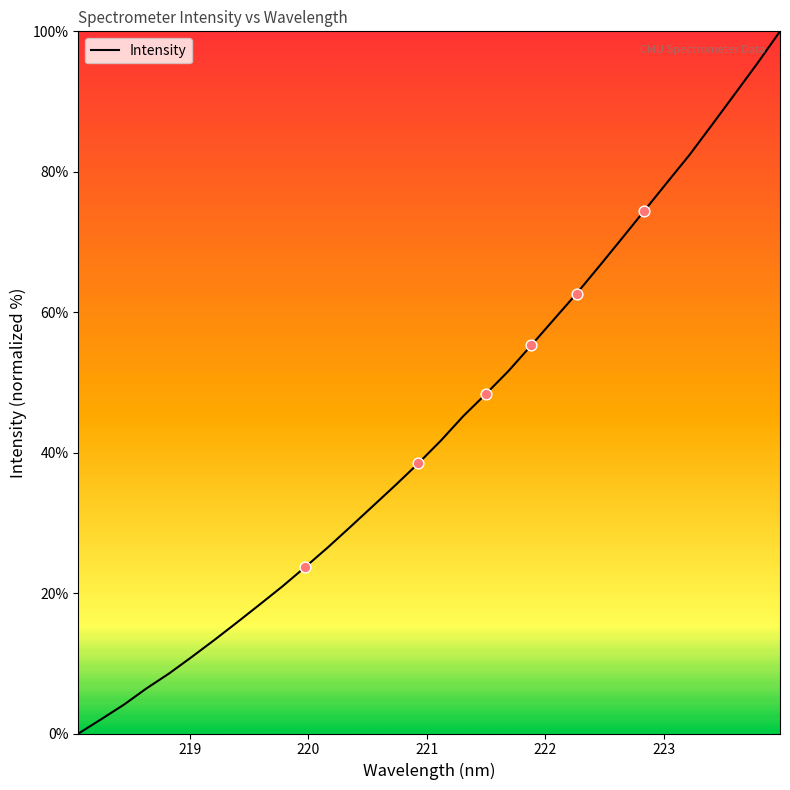

What is the maximum value shown in the chart?

100.0